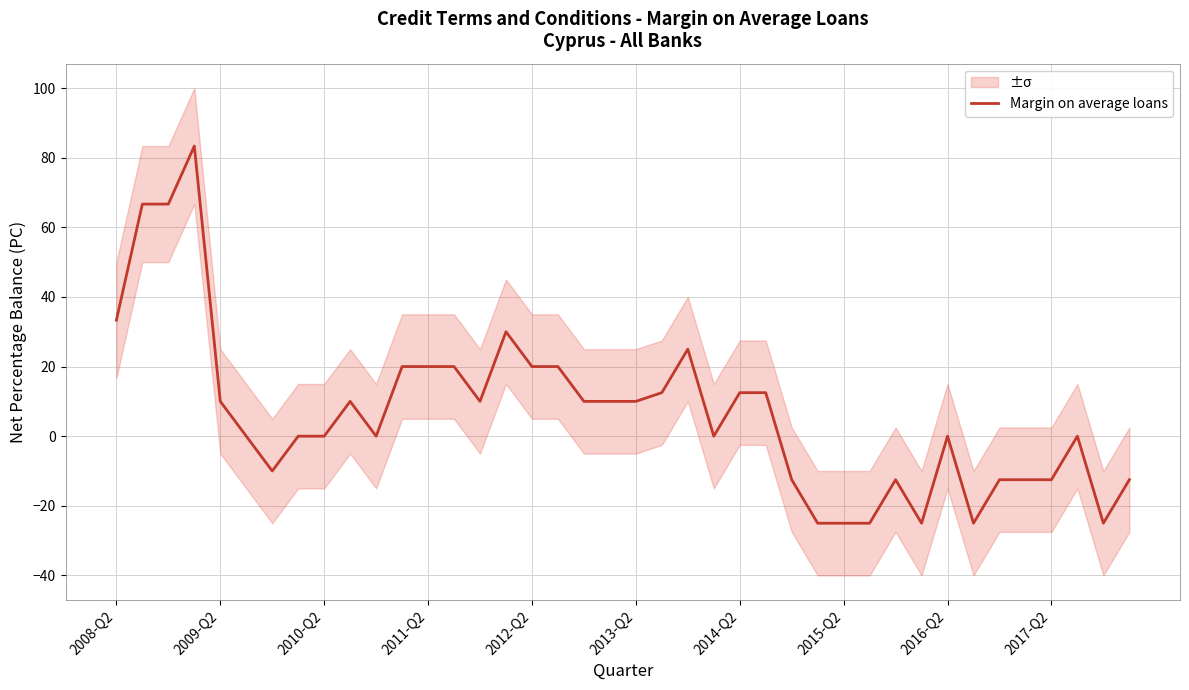

How many points are lower than both their immediate neighbors (excluding endpoints)?

7